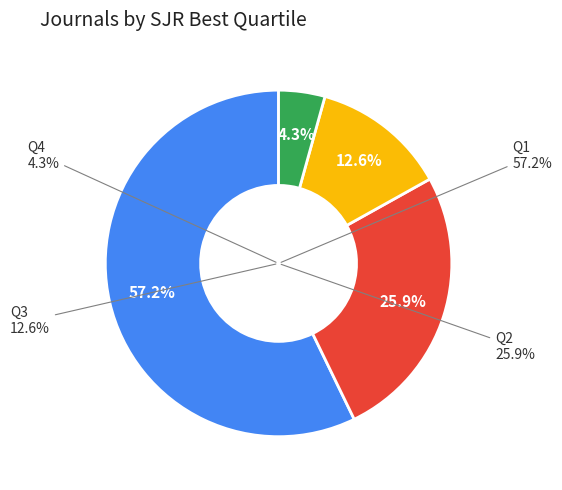

Which category has the biggest portion of the pie?

Q1